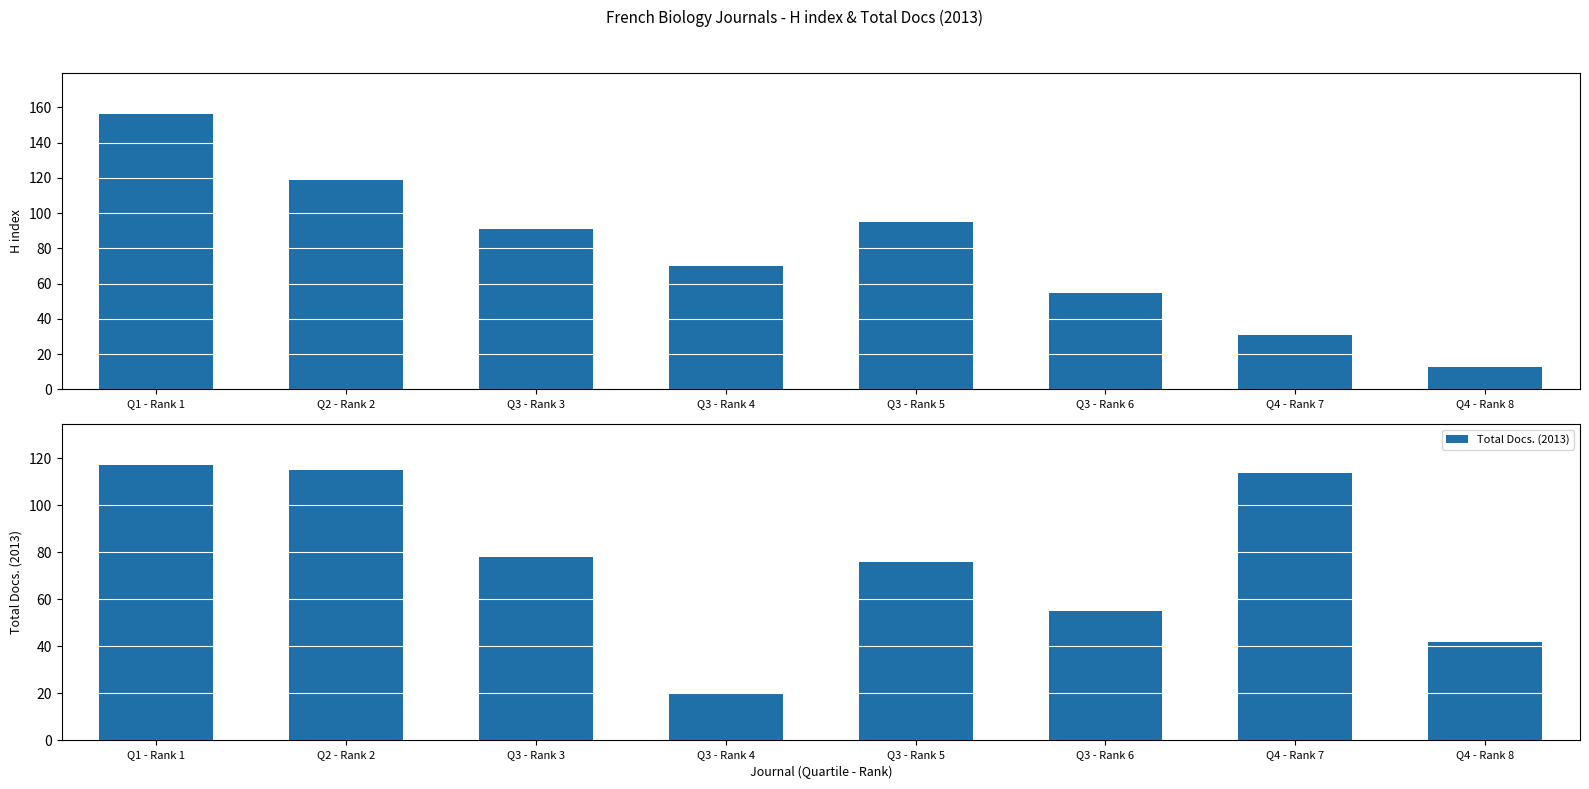

Where does the Total Docs. (2013) series first go above 78?

Q1 - Rank 1